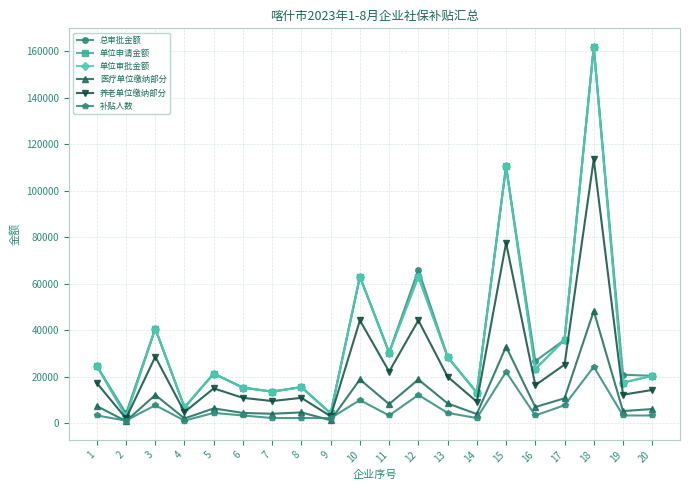

What is the maximum value for 总审批金额?

161849.3